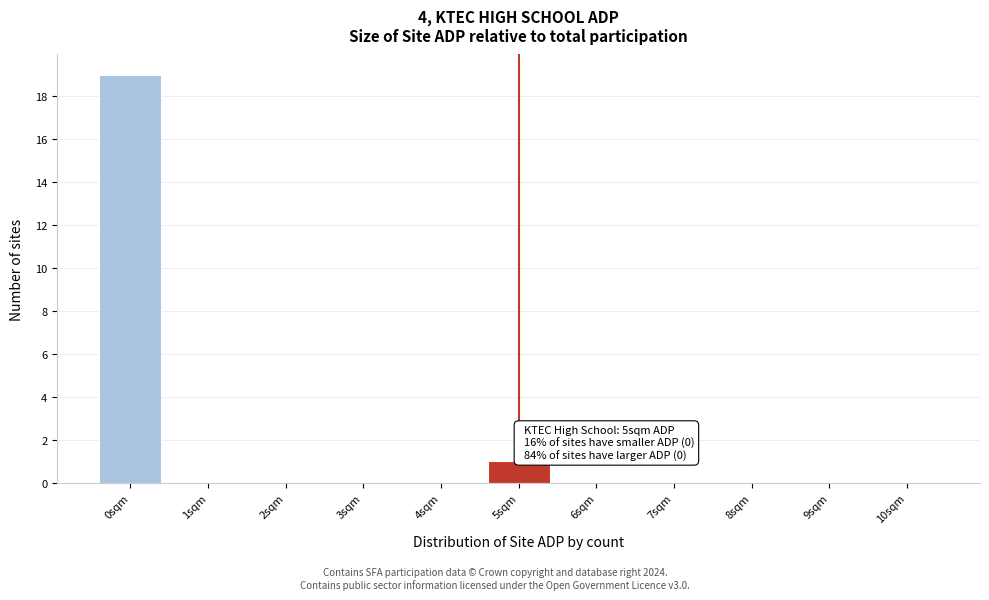

Reading left to right, transcribe all the data shown in this chart.

0sqm=19	1sqm=0	2sqm=0	3sqm=0	4sqm=0	5sqm=1	6sqm=0	7sqm=0	8sqm=0	9sqm=0	10sqm=0